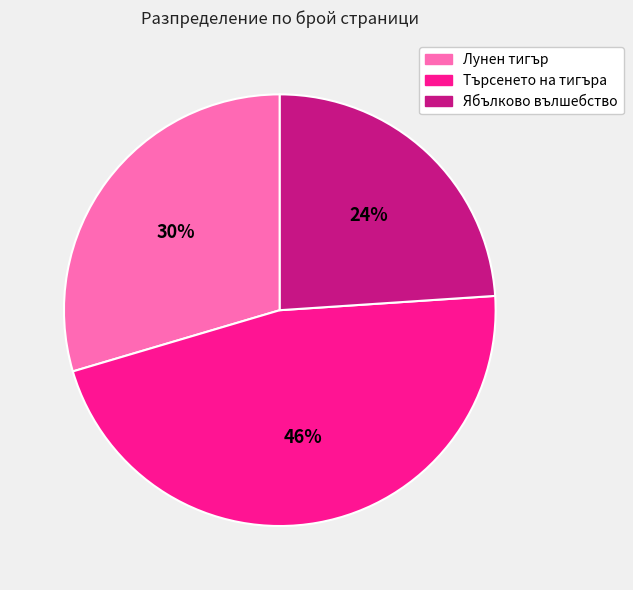

To the nearest percent, what portion does Търсенето на тигъра represent?

46%